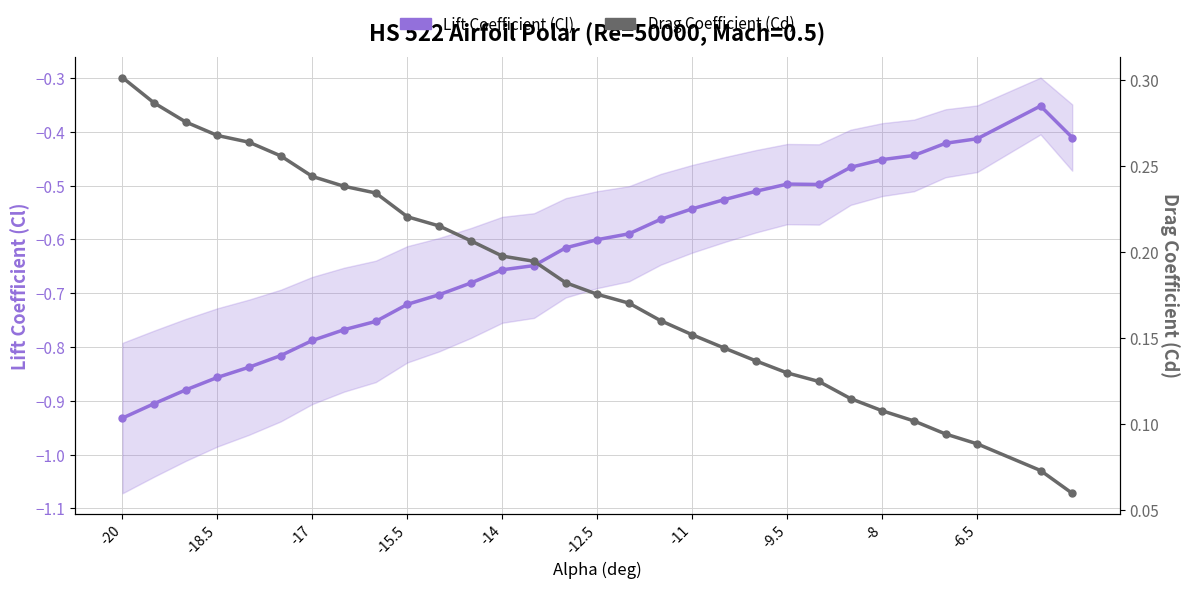

At which category does the chart reach its peak across all series?

-20